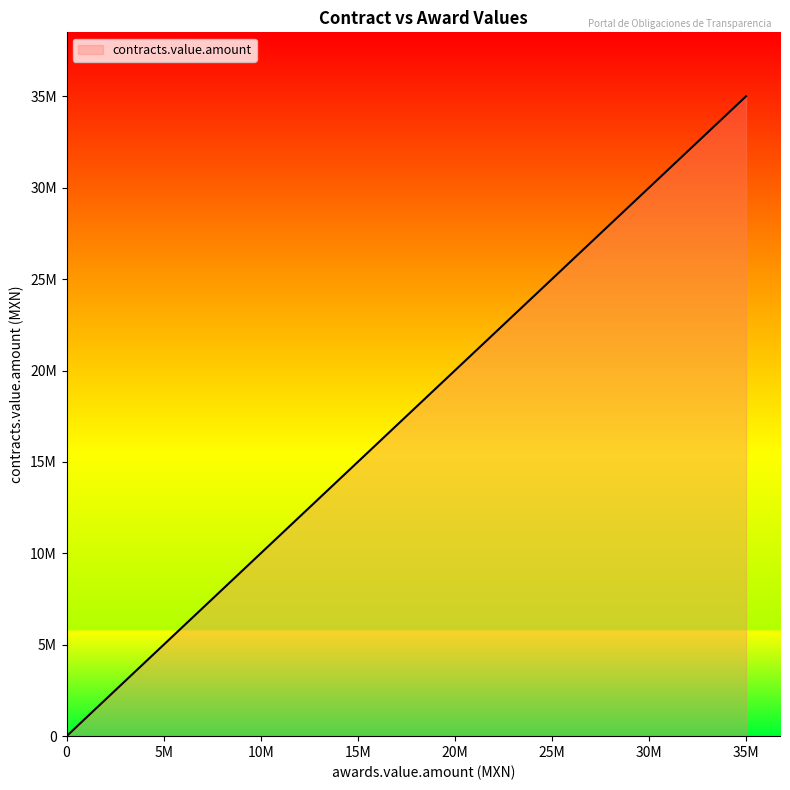

True or false: the data has more than 1 interior local peaks.

False